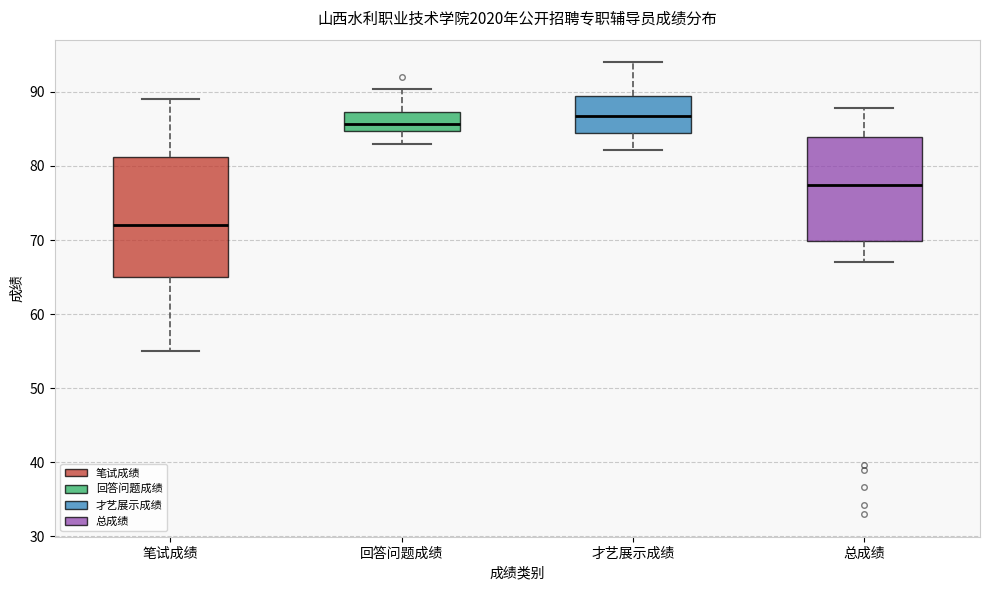

Reading left to right, read every box against the y-axis: the position of its median line, the range the box covers, and the ends of its whiskers. The values are not printed on the chart, so give them approximately, as read against the axis.

笔试成绩: median 72, box 65 to 81, whiskers 55 to 89
回答问题成绩: median 86, box 85 to 87, whiskers 83 to 90
才艺展示成绩: median 87, box 84 to 90, whiskers 82 to 94
总成绩: median 77, box 70 to 84, whiskers 67 to 88